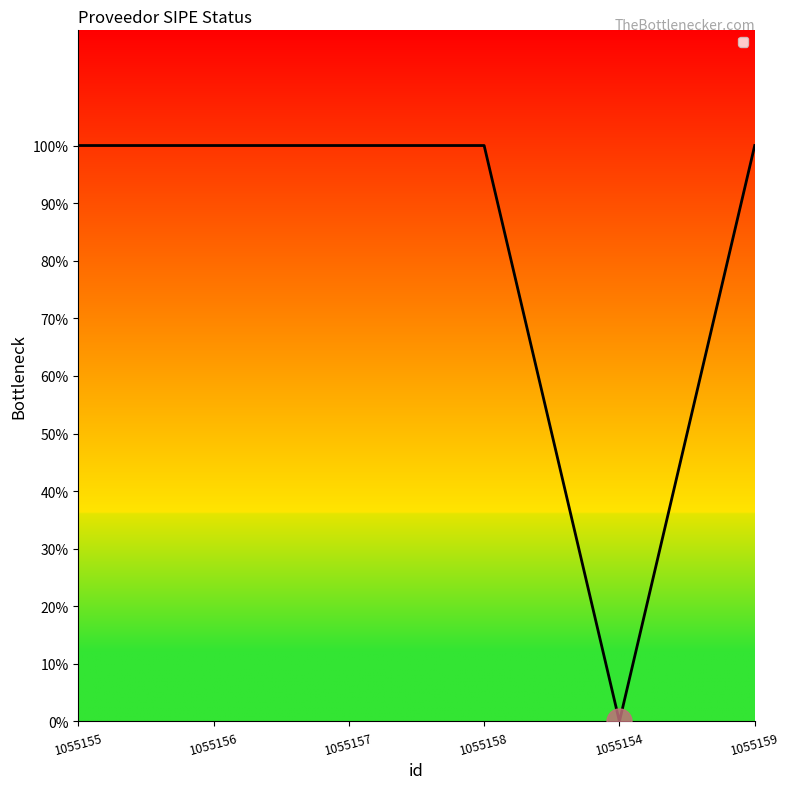

What is the change in value from 1055154 to 1055159?

+1